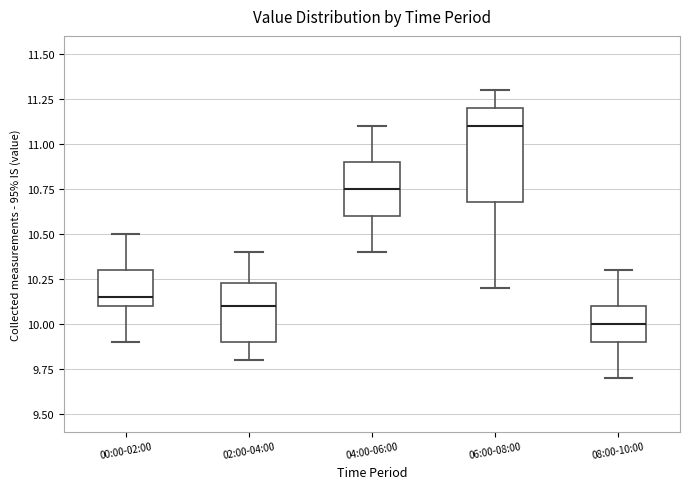

Reading left to right, read every box against the y-axis: the position of its median line, the range the box covers, and the ends of its whiskers. The values are not printed on the chart, so give them approximately, as read against the axis.

00:00-02:00: median 10.15, box 10.10 to 10.30, whiskers 9.90 to 10.50
02:00-04:00: median 10.10, box 9.90 to 10.25, whiskers 9.80 to 10.40
04:00-06:00: median 10.75, box 10.60 to 10.90, whiskers 10.40 to 11.10
06:00-08:00: median 11.10, box 10.70 to 11.20, whiskers 10.20 to 11.30
08:00-10:00: median 10.00, box 9.90 to 10.10, whiskers 9.70 to 10.30